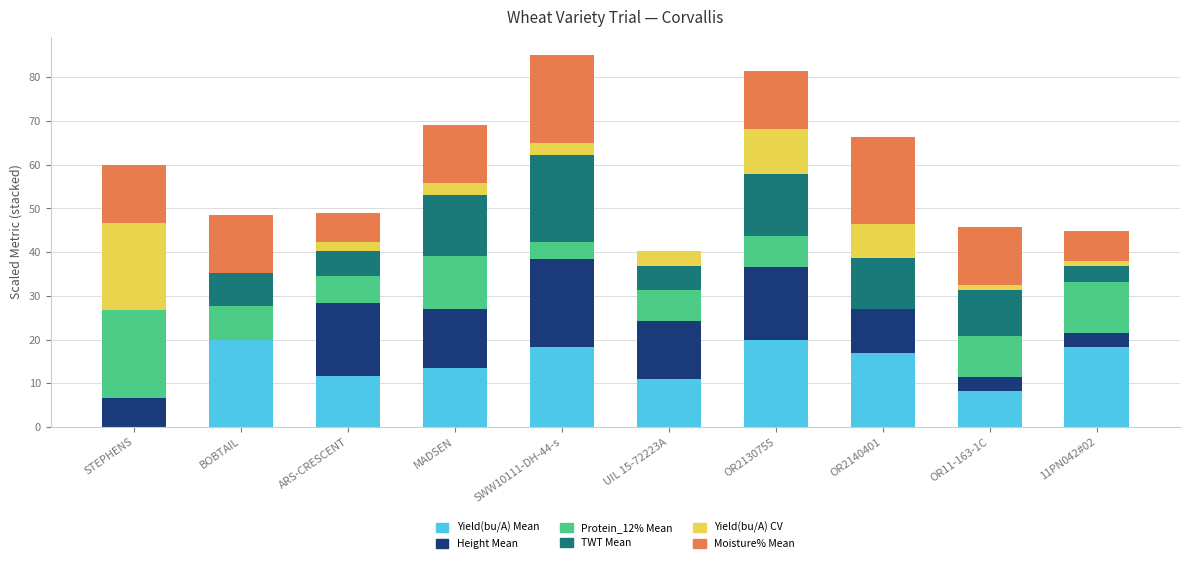

How many distinct data groups are displayed?

6